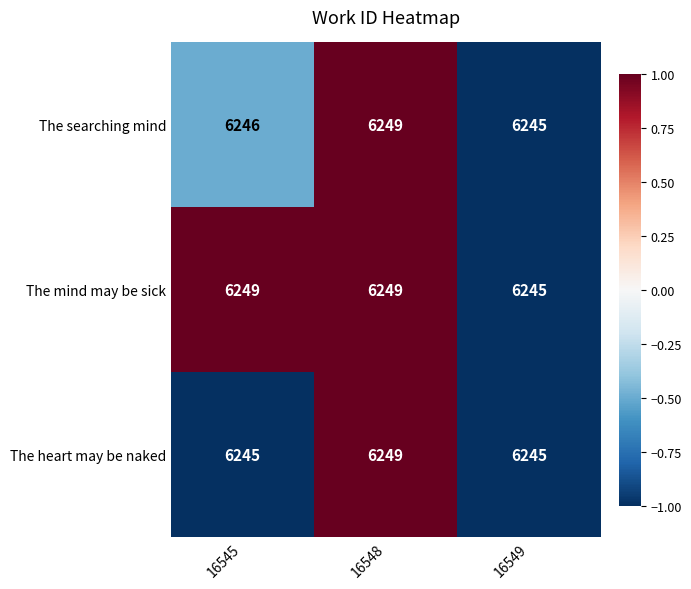

How many The searching mind values are between 6245 and 6249?

3